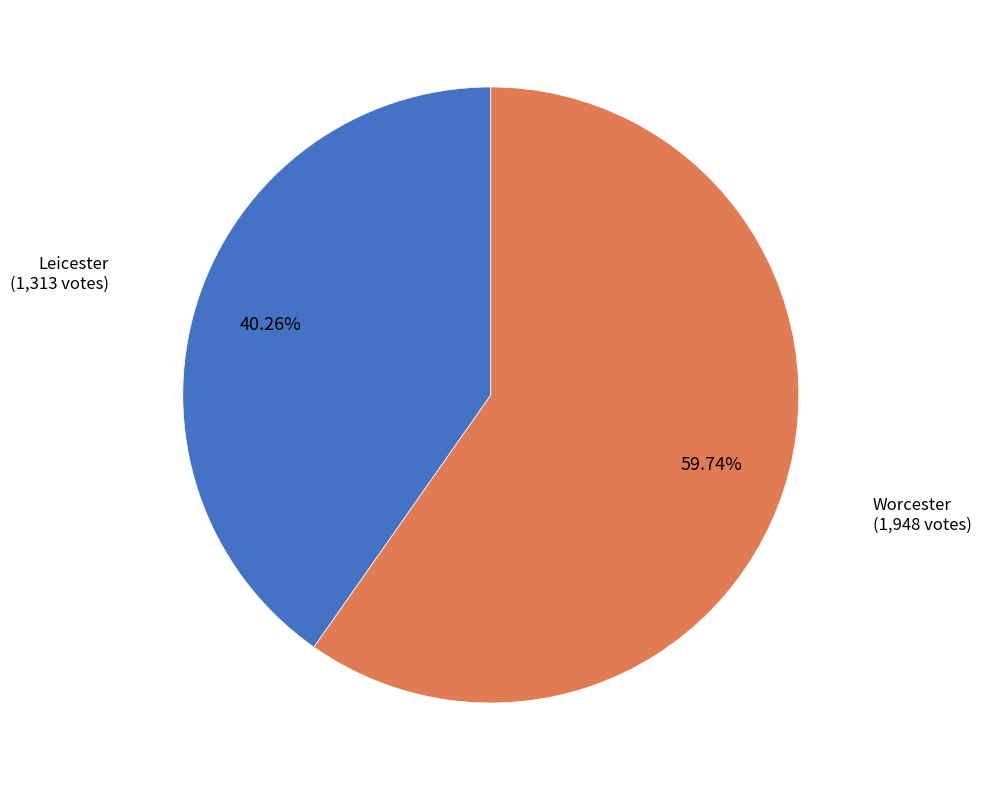

Does any single category account for the majority?

Yes